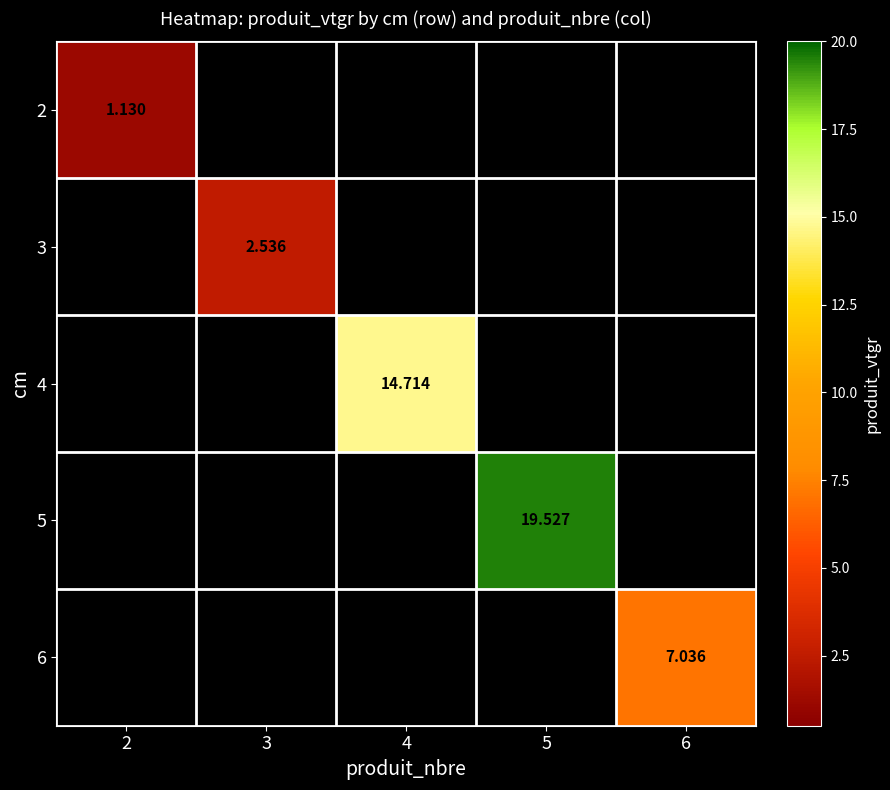

The 3 series shows -1.4 at 4. True or false?

False